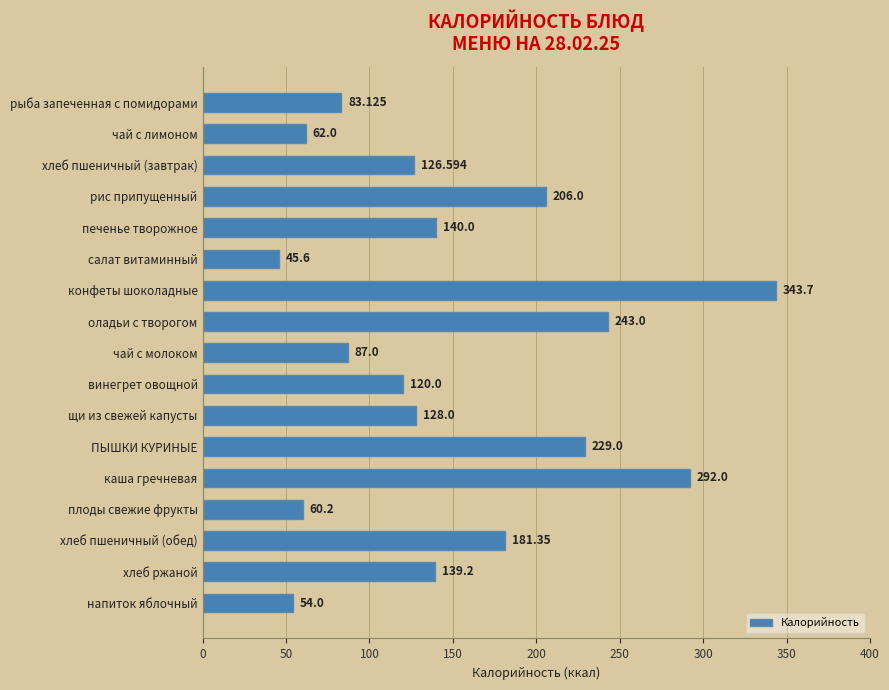

Where is the data nearest to the value 194?

рис припущенный